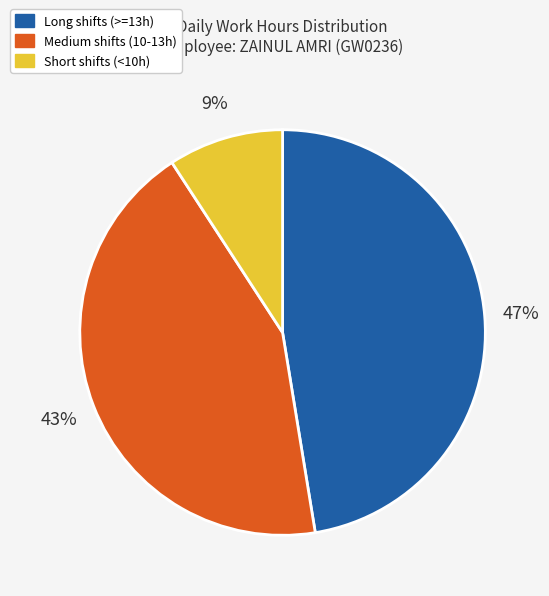

Is there any slice that represents more than half of the pie?

No